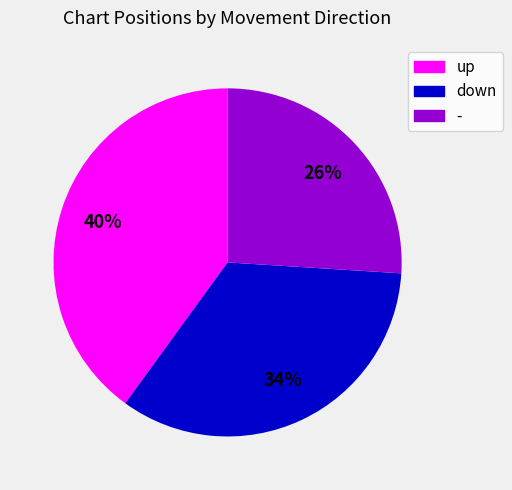

Is - the majority of the pie?

No